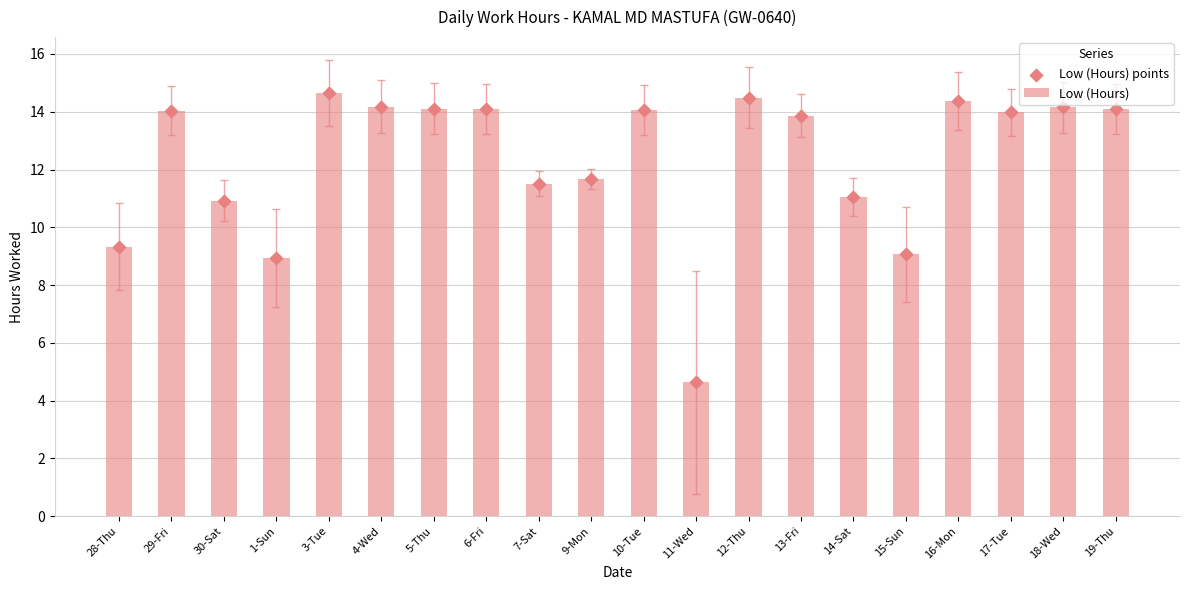

Is the value of Low (Hours) at 9-Mon greater than the value of Low (Hours) points at 18-Wed?

No